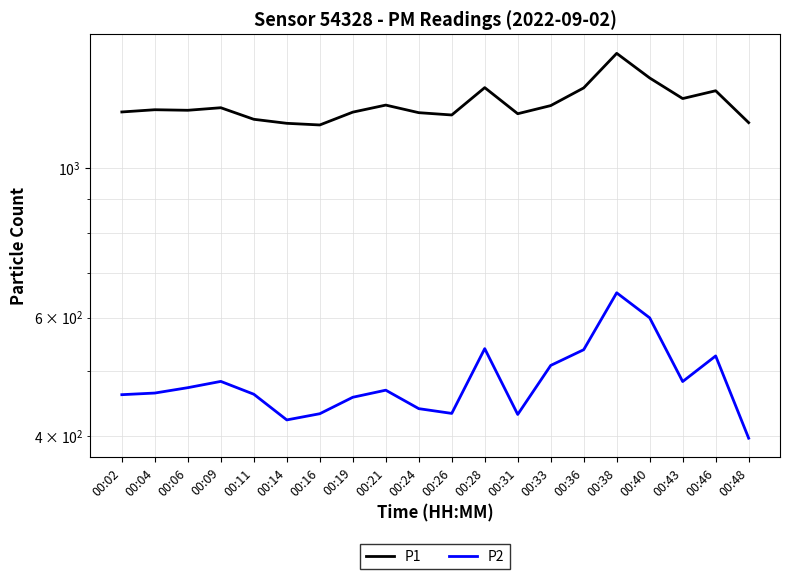

Is the value of P1 at 00:24 greater than the value of P2 at 00:24?

Yes